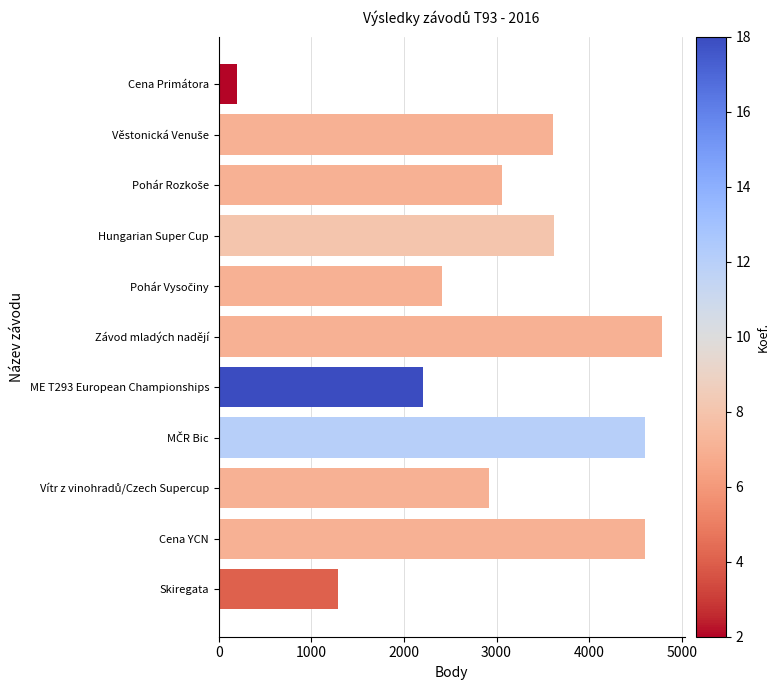

What is the sum of all values?

33317